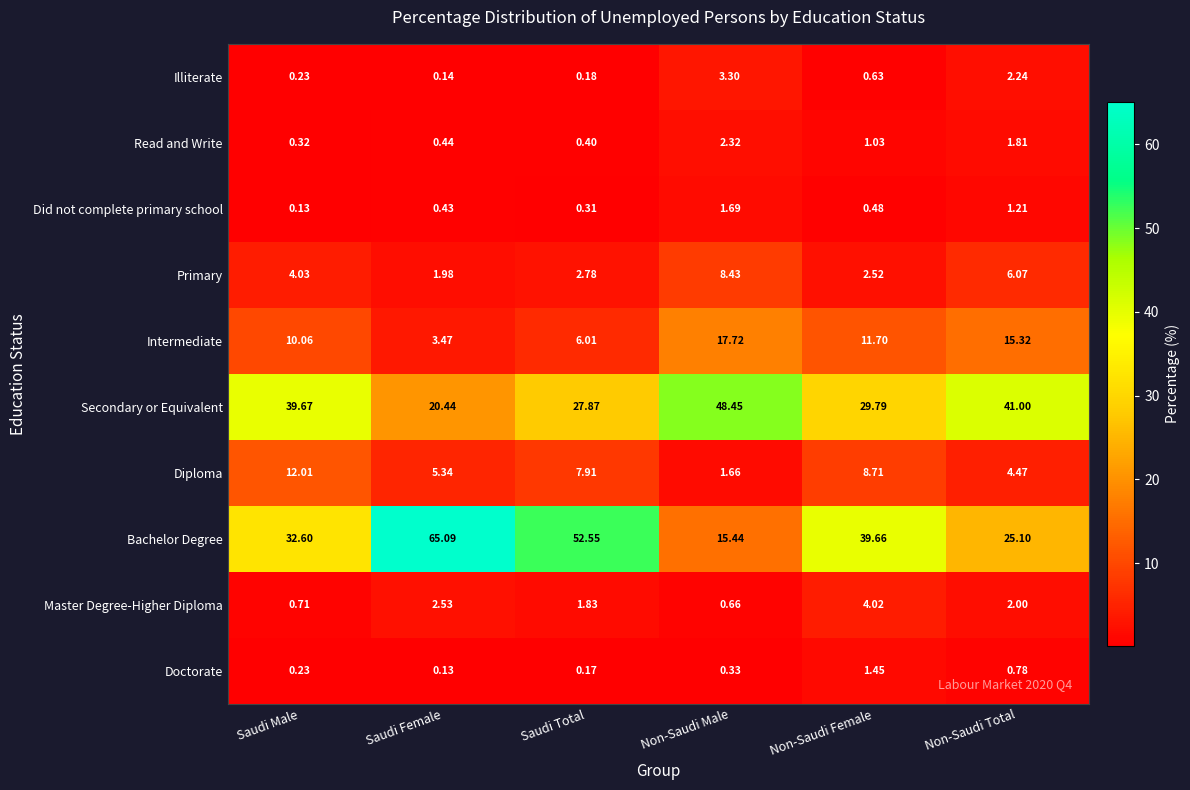

Which series has the largest range (max minus min)?

Bachelor Degree